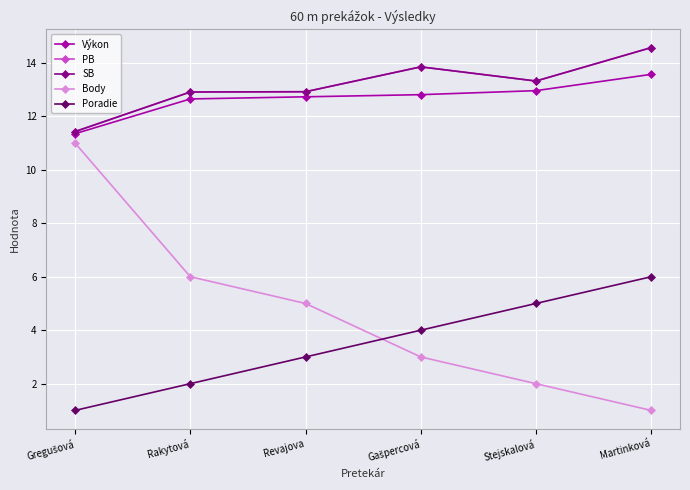

At how many categories does at least one series exceed 13?

3